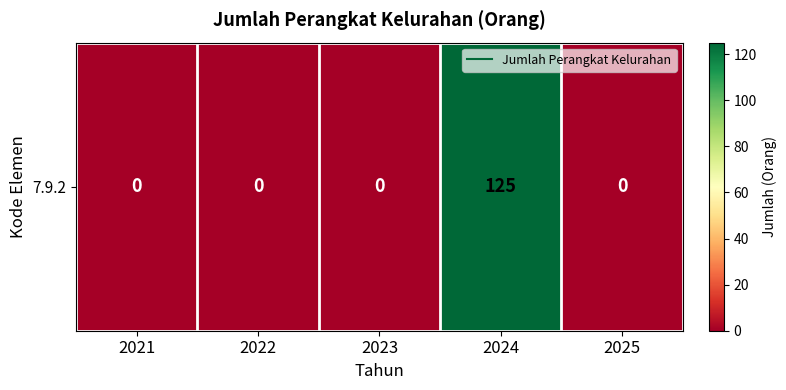

Reading left to right, what are all the values shown in this chart?

0	0	0	125	0